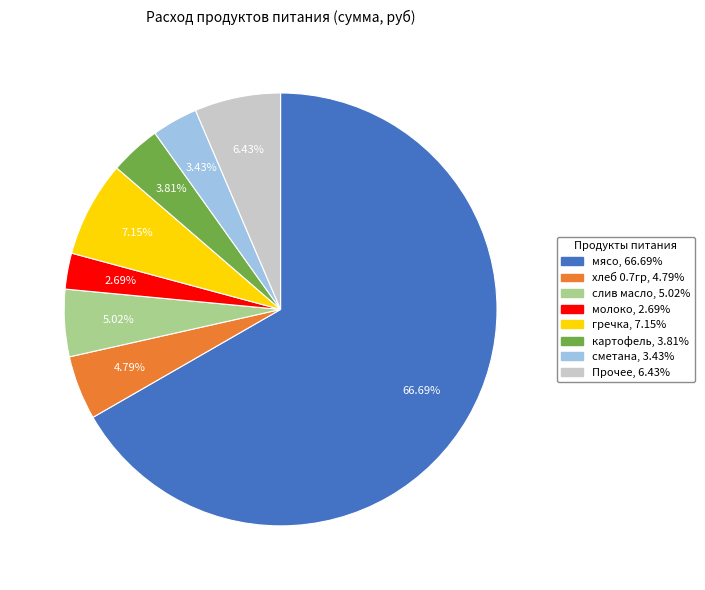

Is there any slice that represents more than half of the pie?

Yes